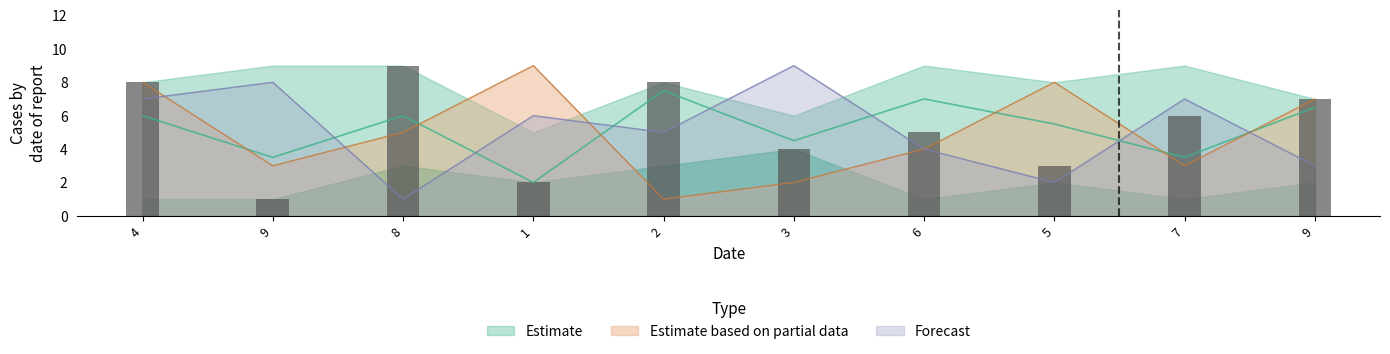

What is the label of the 1st bar from the right?

9